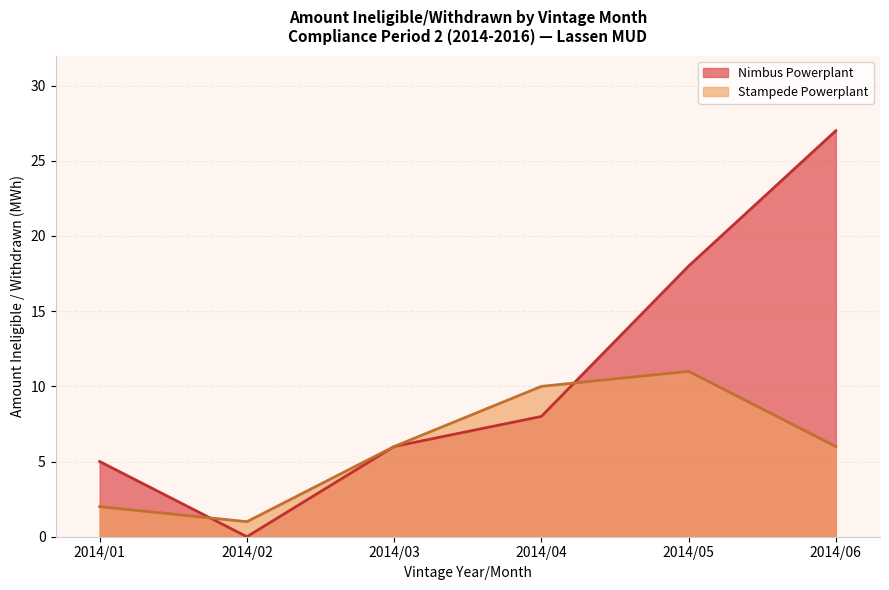

Between which two adjacent categories do Nimbus Powerplant and Stampede Powerplant first intersect?

2014/01 and 2014/02